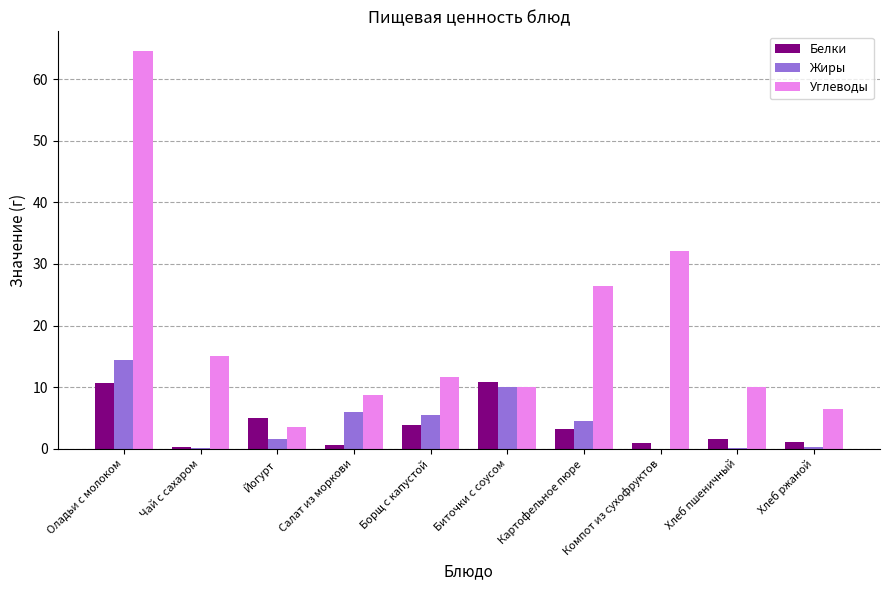

How many values in the Белки series exceed 3?

5